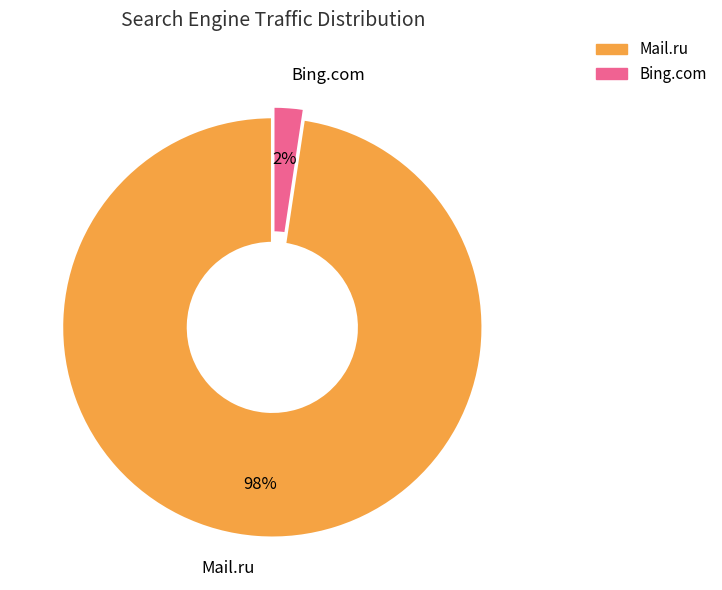

True or false: Bing.com accounts for 13% of the total.

False